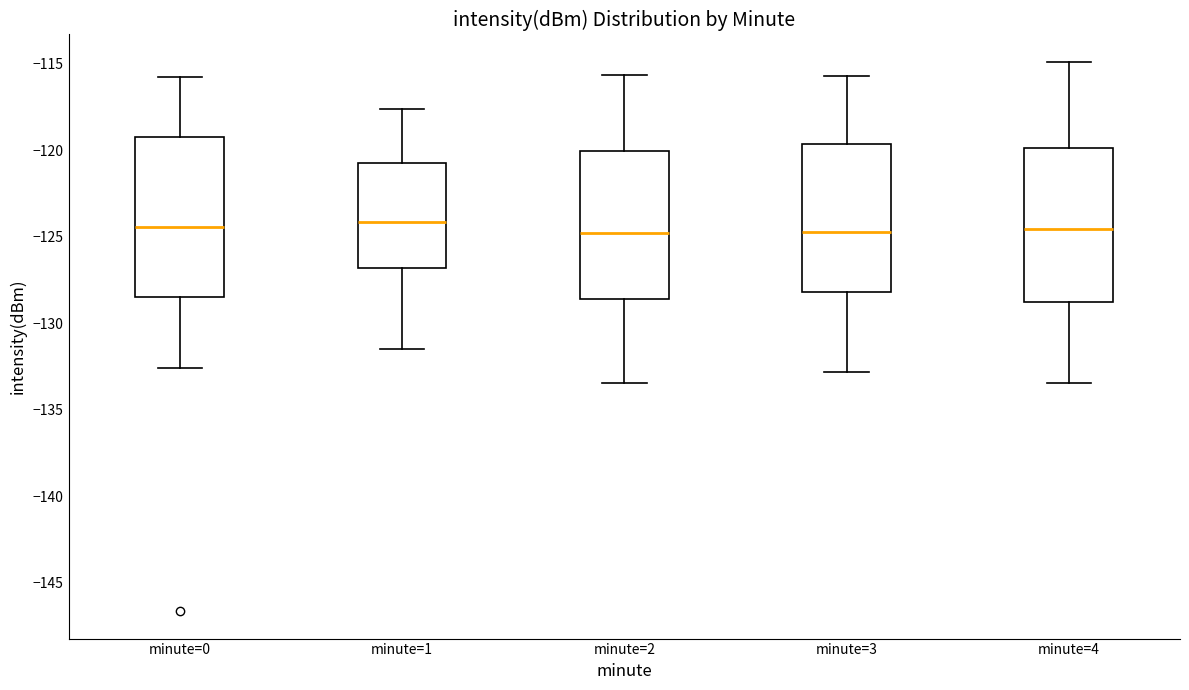

Reading left to right, read every box against the y-axis: the position of its median line, the range the box covers, and the ends of its whiskers. The values are not printed on the chart, so give them approximately, as read against the axis.

minute=0: median -124.5, box -128.5 to -119.0, whiskers -132.5 to -116.0
minute=1: median -124.0, box -127.0 to -120.5, whiskers -131.5 to -117.5
minute=2: median -125.0, box -128.5 to -120.0, whiskers -133.5 to -115.5
minute=3: median -124.5, box -128.0 to -119.5, whiskers -133.0 to -115.5
minute=4: median -124.5, box -129.0 to -120.0, whiskers -133.5 to -115.0